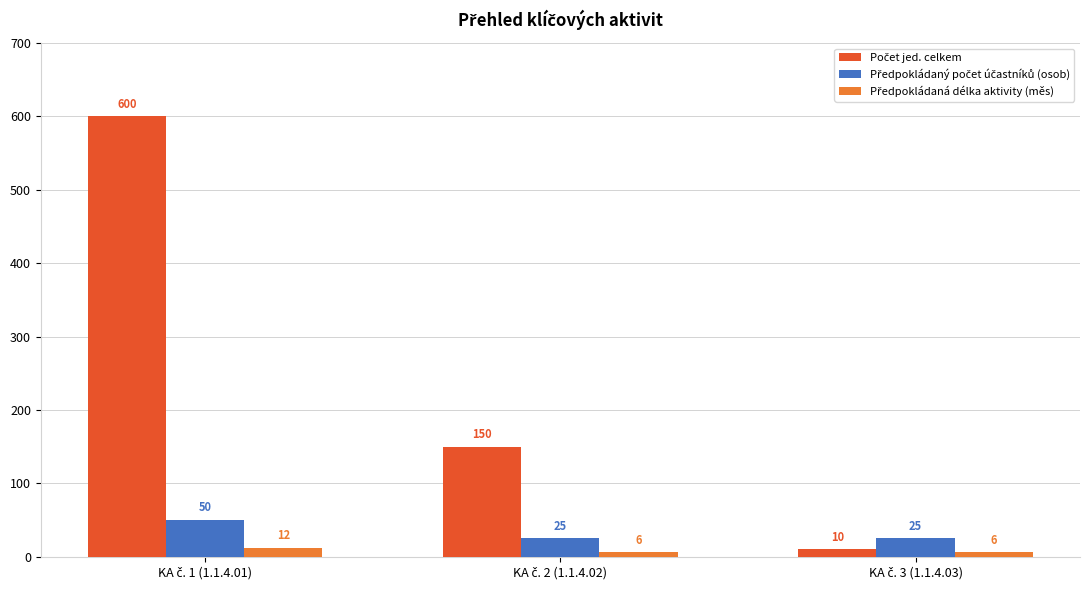

What is the smallest value displayed?

6